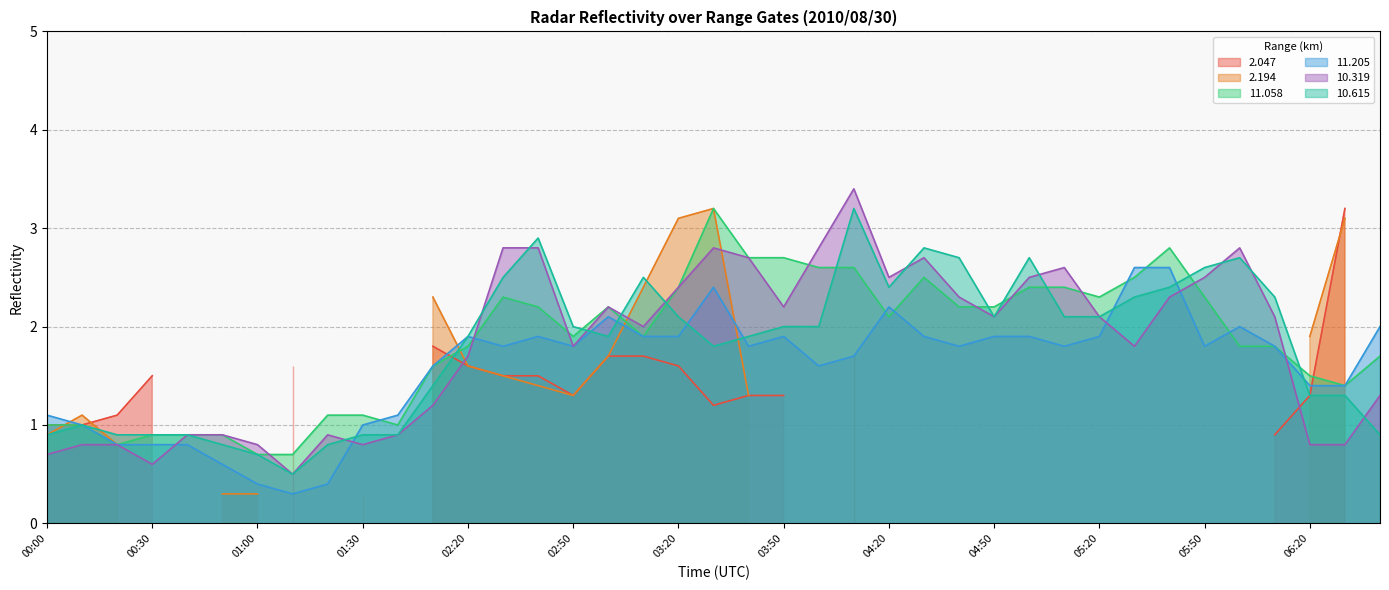

At which category does  10.615 reach its first local valley?

01:10